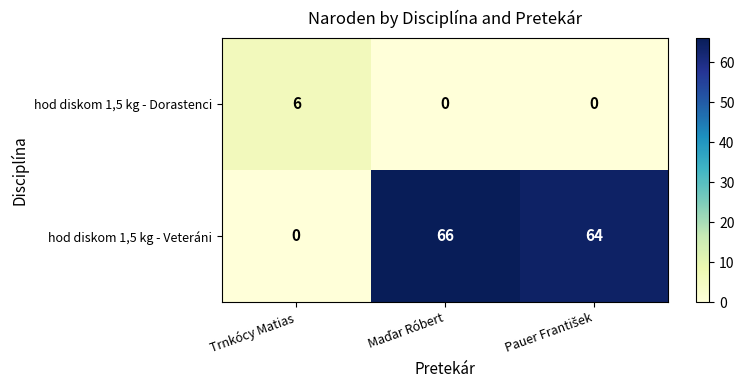

Reading left to right, extract all data points from this chart.

hod diskom 1,5 kg - Dorastenci: 6	0	0
hod diskom 1,5 kg - Veteráni: 0	66	64